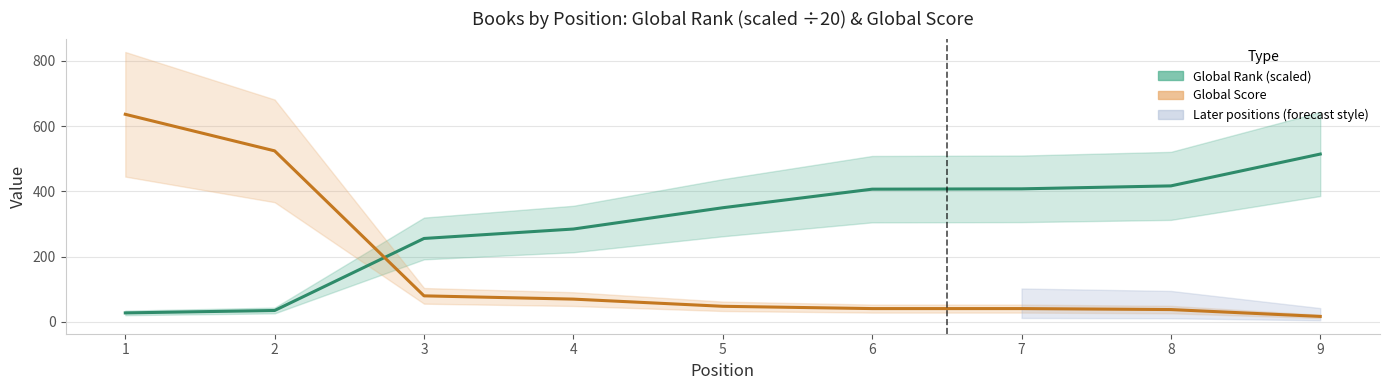

True or false: Global Score has a value of 20.6 at 7.

False